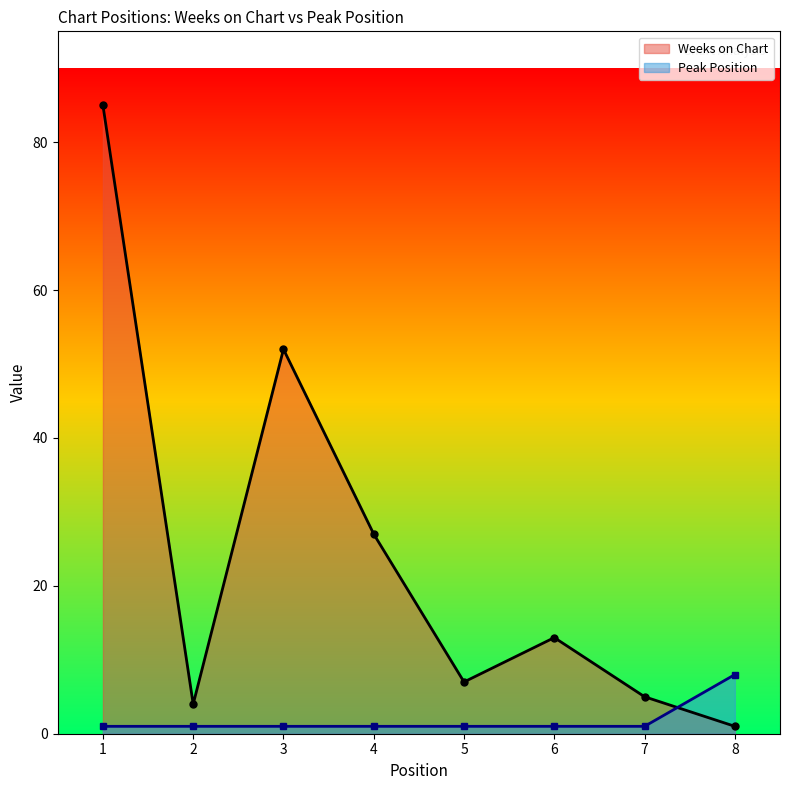

At which category is the sum across all series the highest?

1